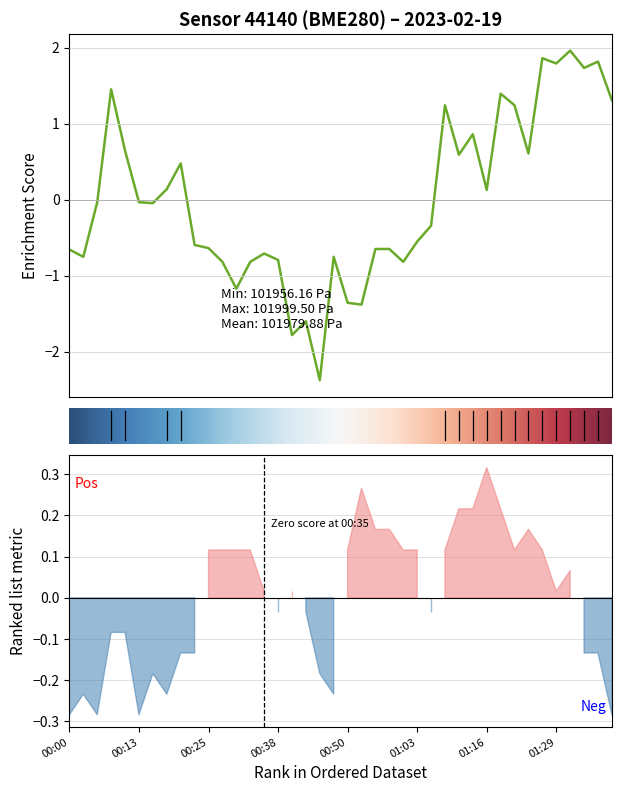

The chart shows a value of -1.3 at 00:28. True or false?

False